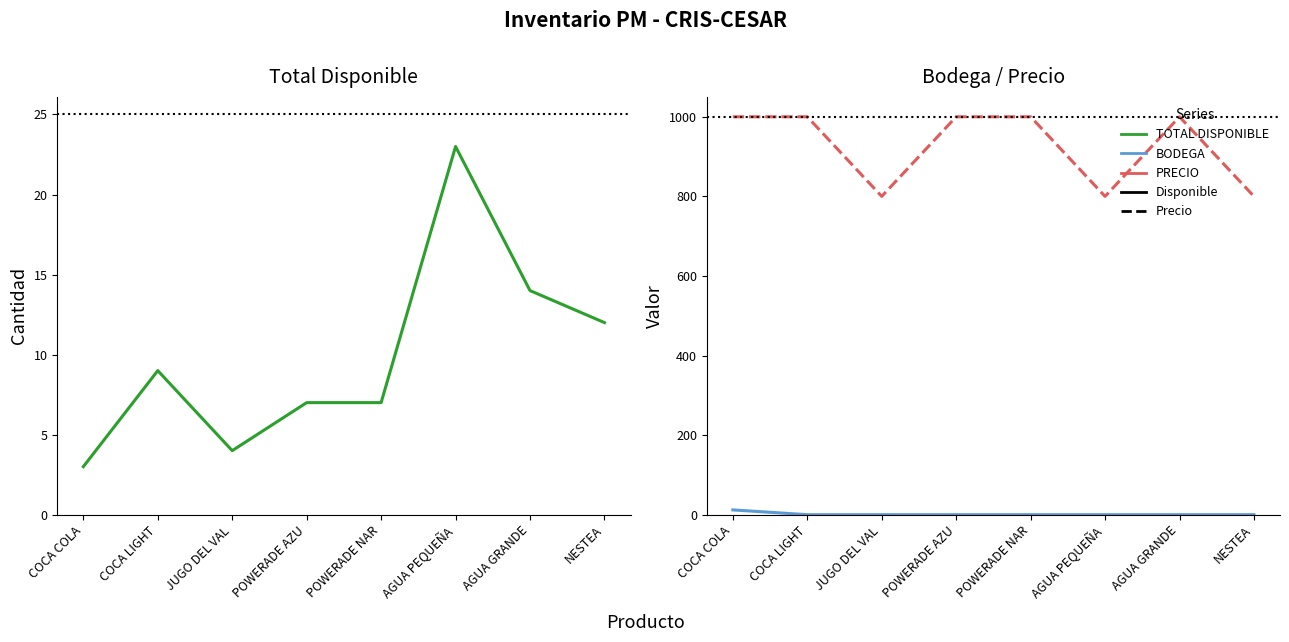

What is the label of the 5th point from the right?

POWERADE AZU